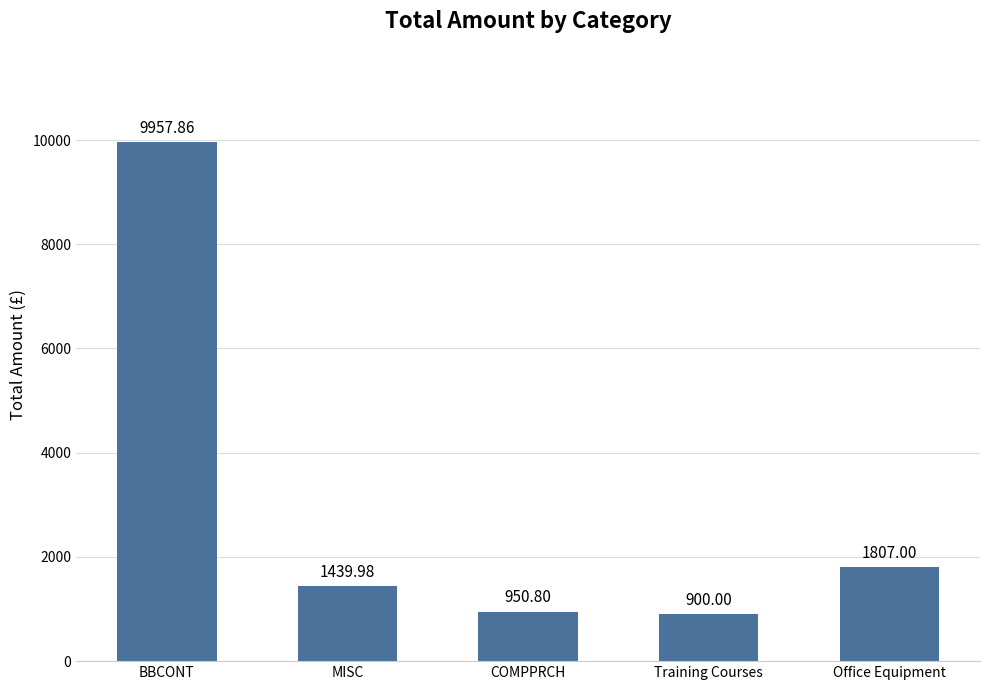

What is the minimum value shown in the chart?

900.0